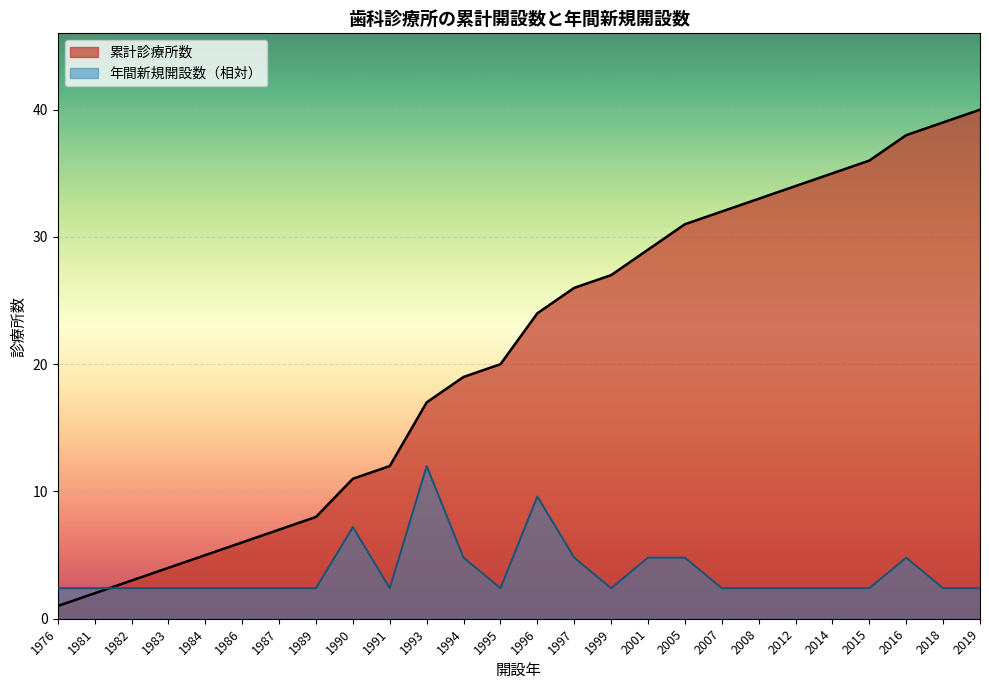

Rank the series at 2016 from lowest to highest value.

年間新規開設数（相対）, 累計診療所数